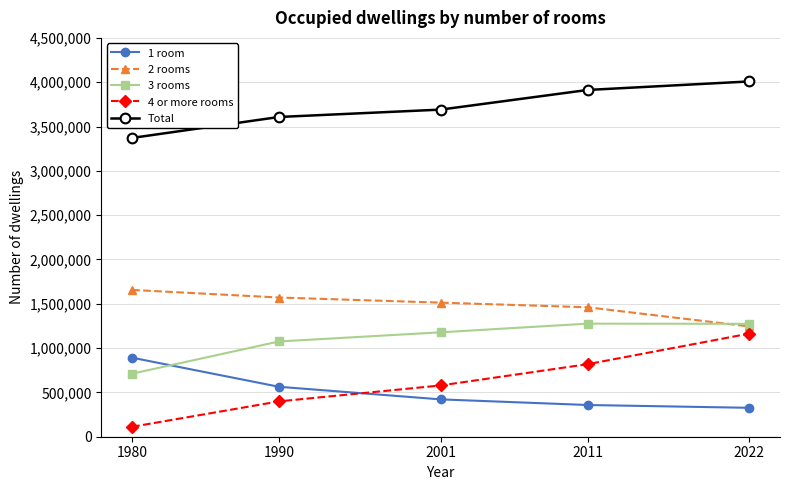

What is the difference between the second highest and second lowest values in the 2 rooms series?

110210